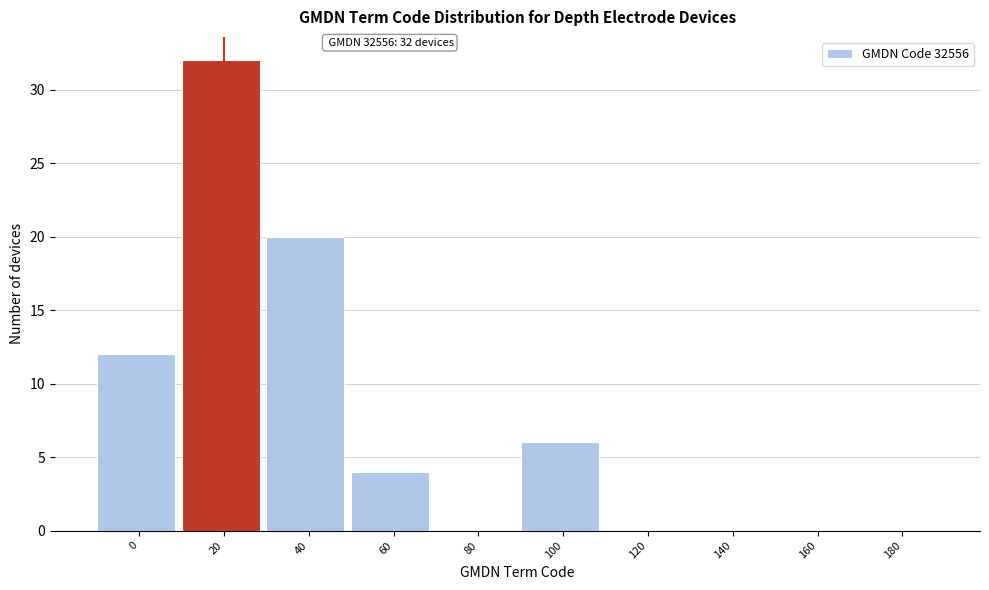

Reading left to right, transcribe all the data shown in this chart.

0=12	20=32	40=20	60=4	80=0	100=6	120=0	140=0	160=0	180=0